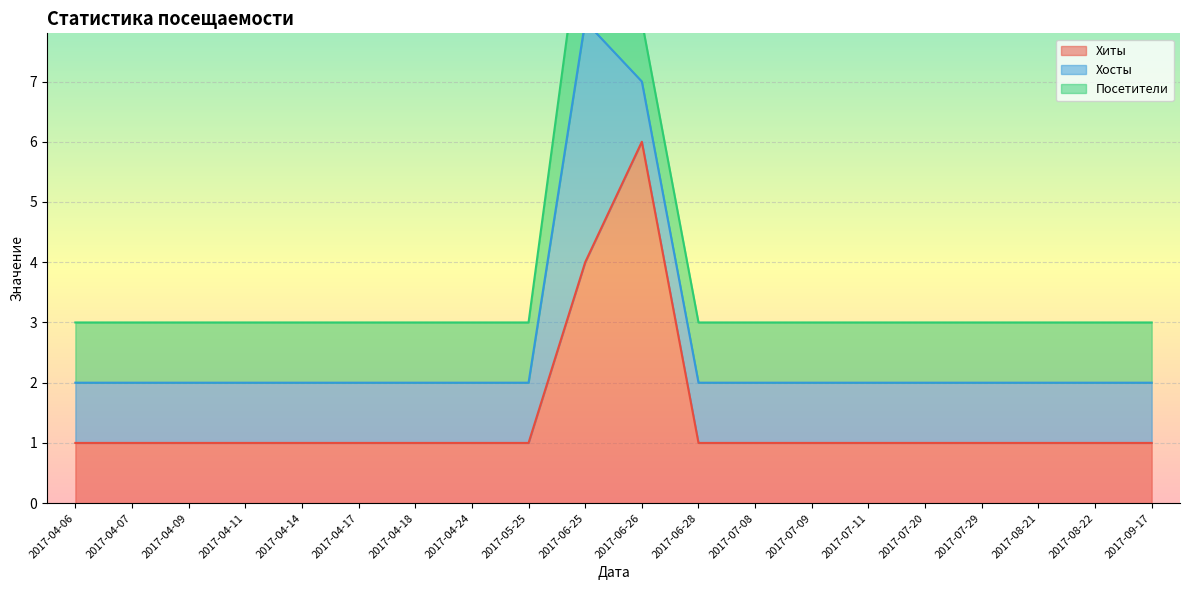

What are all the series names shown in the legend?

Хиты, Хосты, Посетители